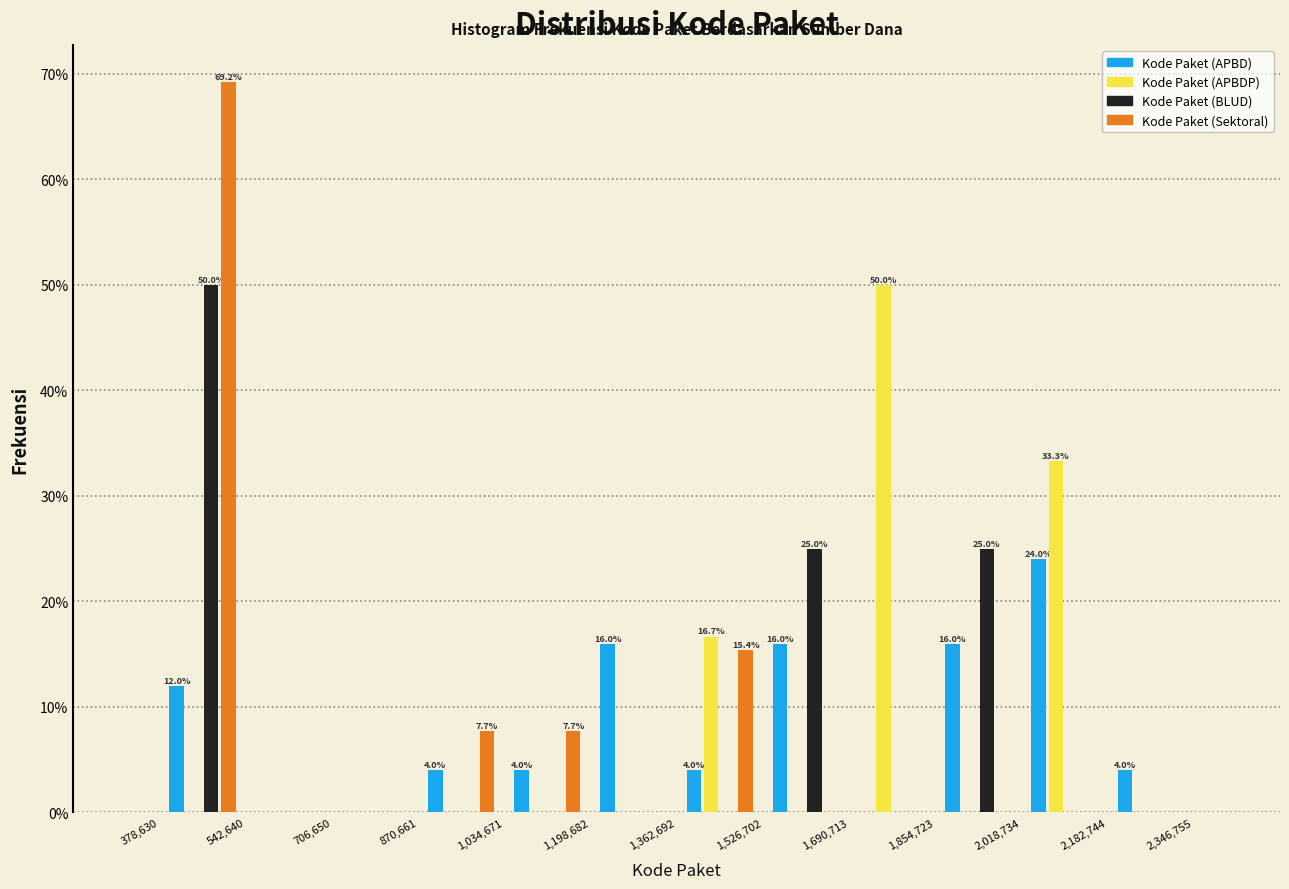

In the Kode Paket (APBDP) series, which range on the x-axis has the tallest bar?

1,690,713 to 1,854,723